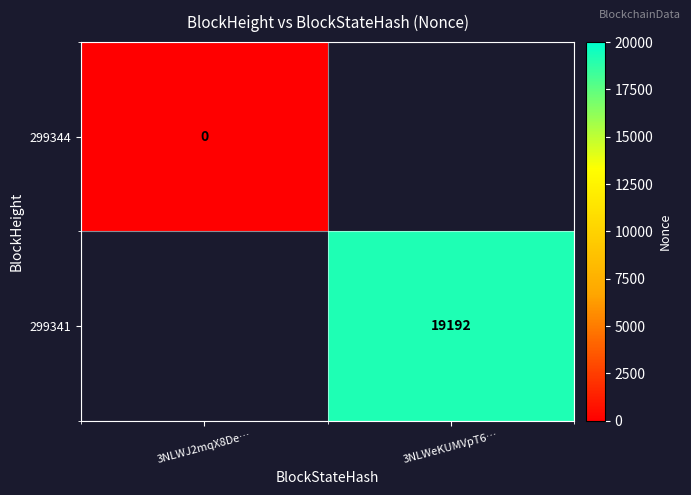

The 299341 series shows 3947 at 3NLWeKUMVpT6…. True or false?

False